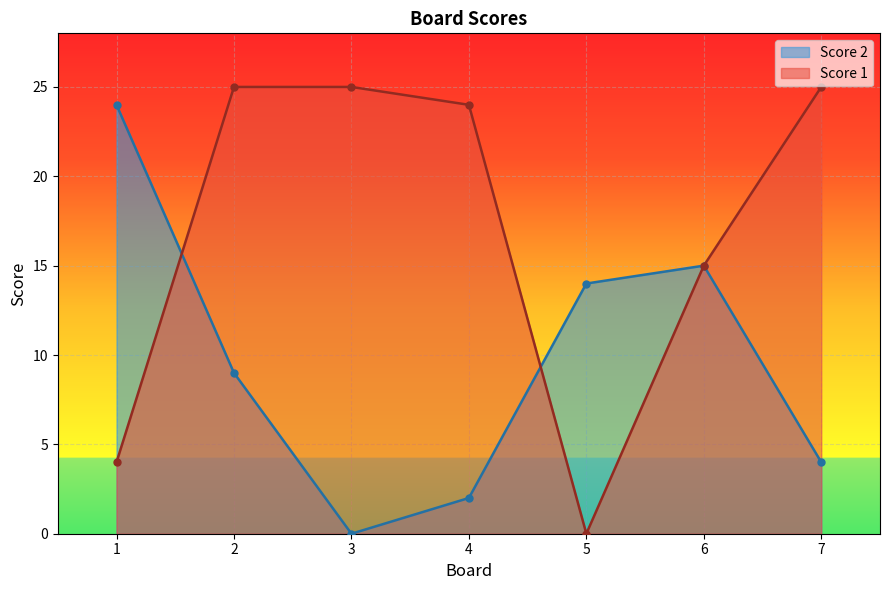

Where do Score 1 and Score 2 first cross each other?

1 and 2